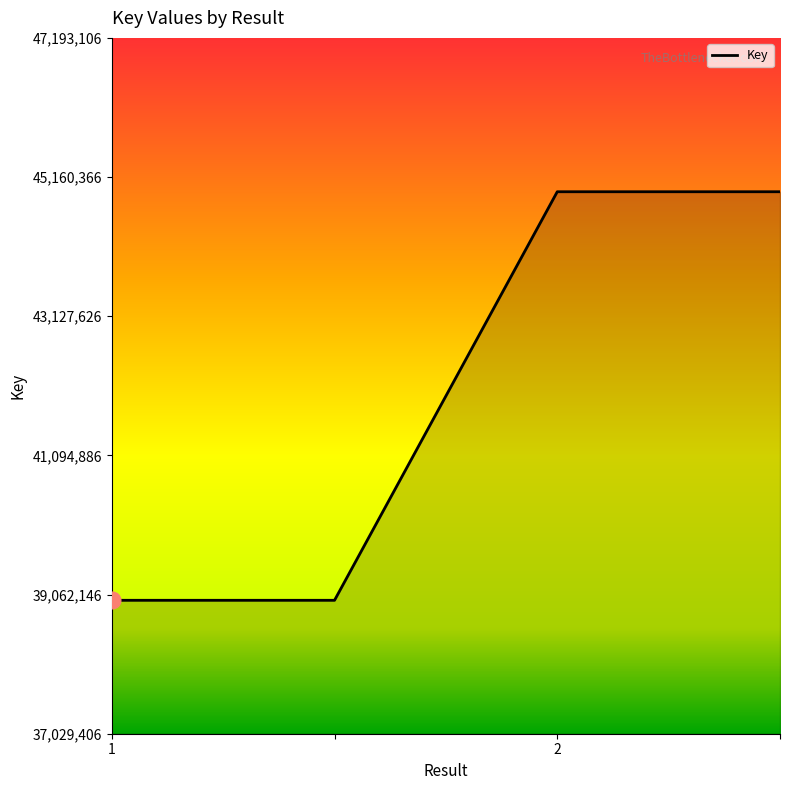

How many values are between 38978323 and 44945816?

4